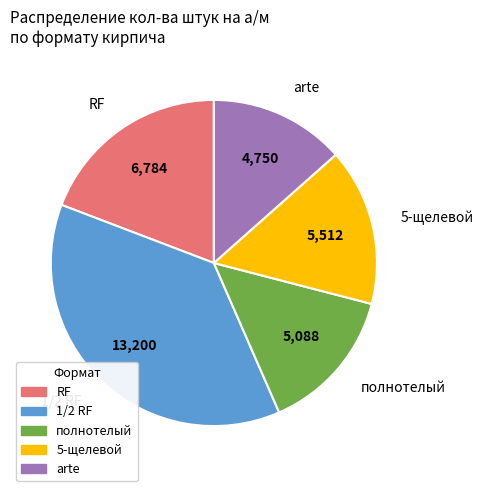

How many slices are in this pie chart?

5